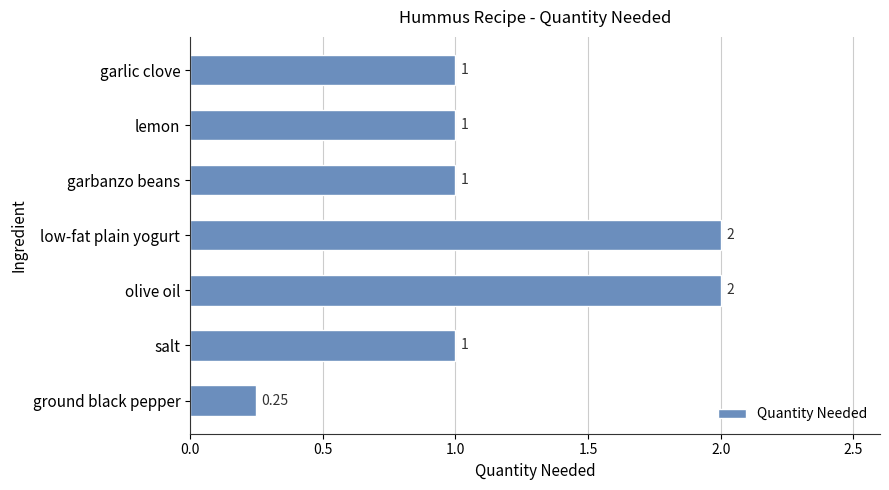

Are the bars horizontal?

Yes